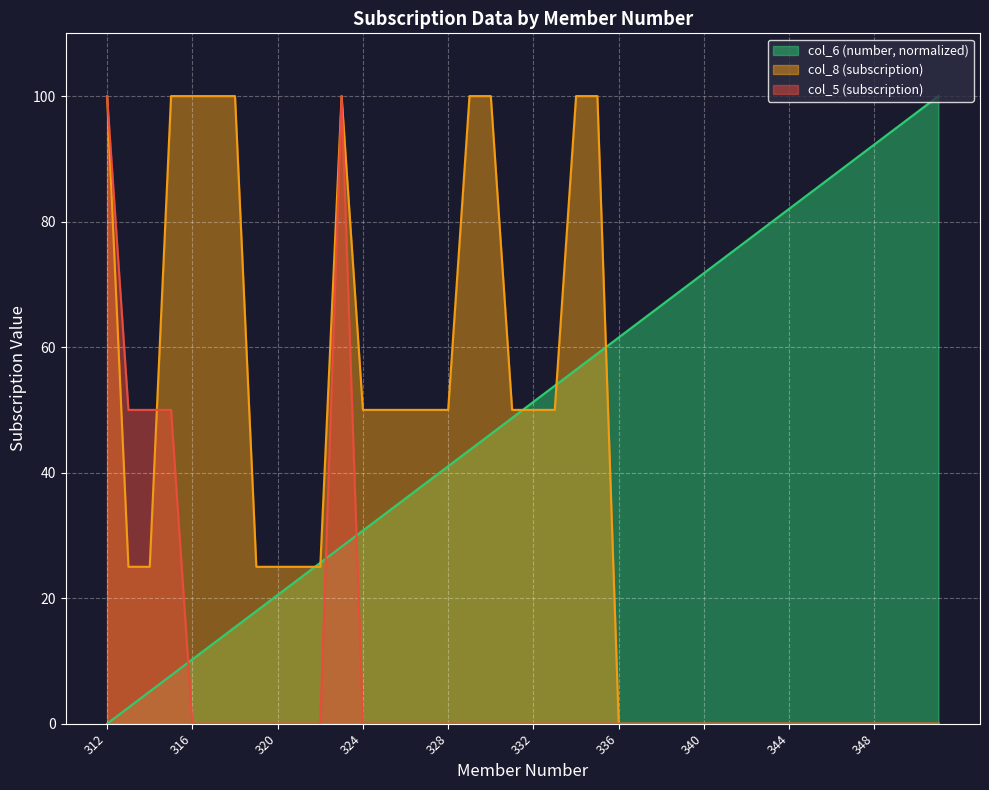

Reading left to right, transcribe all the data shown in this chart.

col_5 (subscription): 100.0	50.0	50.0	50.0	0.0	0.0	0.0	0.0	0.0	0.0	0.0	100.0	0.0	0.0	0.0	0.0	0.0	0.0	0.0	0.0	0.0	0.0	0.0	0.0	0.0	0.0	0.0	0.0	0.0	0.0	0.0	0.0	0.0	0.0	0.0	0.0	0.0	0.0	0.0	0.0
col_8 (subscription): 100.0	25.0	25.0	100.0	100.0	100.0	100.0	25.0	25.0	25.0	25.0	100.0	50.0	50.0	50.0	50.0	50.0	100.0	100.0	50.0	50.0	50.0	100.0	100.0	0.0	0.0	0.0	0.0	0.0	0.0	0.0	0.0	0.0	0.0	0.0	0.0	0.0	0.0	0.0	0.0
col_6 (number): 0.0	2.6	5.1	7.7	10.3	12.8	15.4	17.9	20.5	23.1	25.6	28.2	30.8	33.3	35.9	38.5	41.0	43.6	46.2	48.7	51.3	53.8	56.4	59.0	61.5	64.1	66.7	69.2	71.8	74.4	76.9	79.5	82.1	84.6	87.2	89.7	92.3	94.9	97.4	100.0